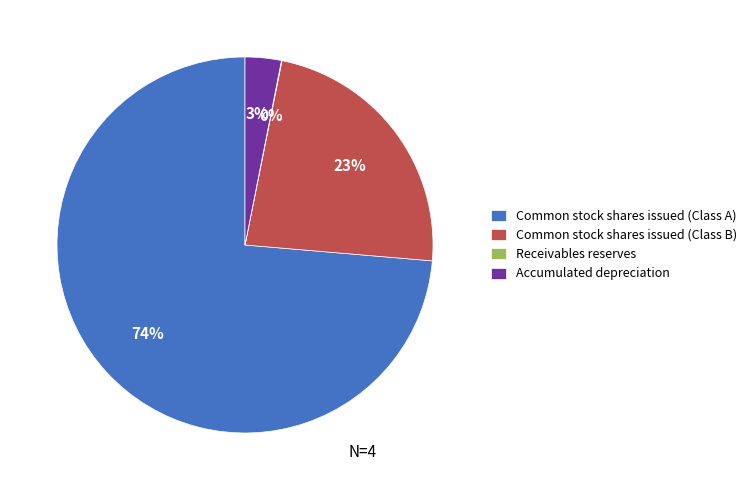

What is the largest slice in the pie chart?

Common stock shares issued (Class A)